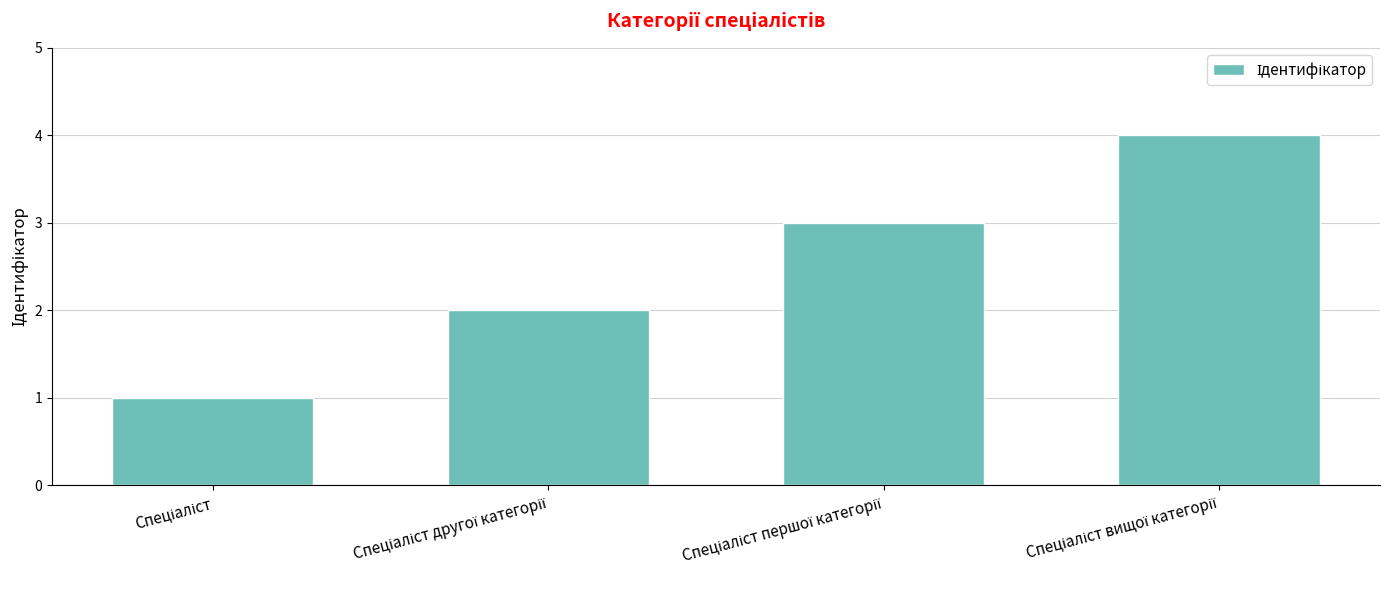

What is the maximum value shown in the chart?

4